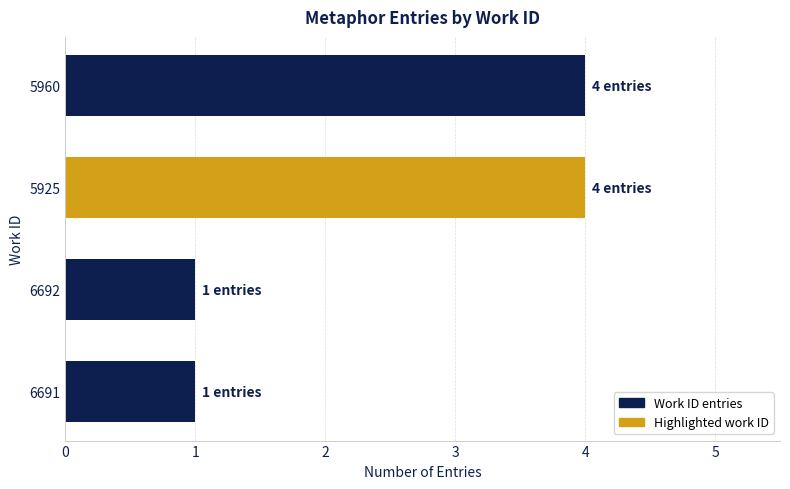

What is the change in value from 5925 to 6691?

-3